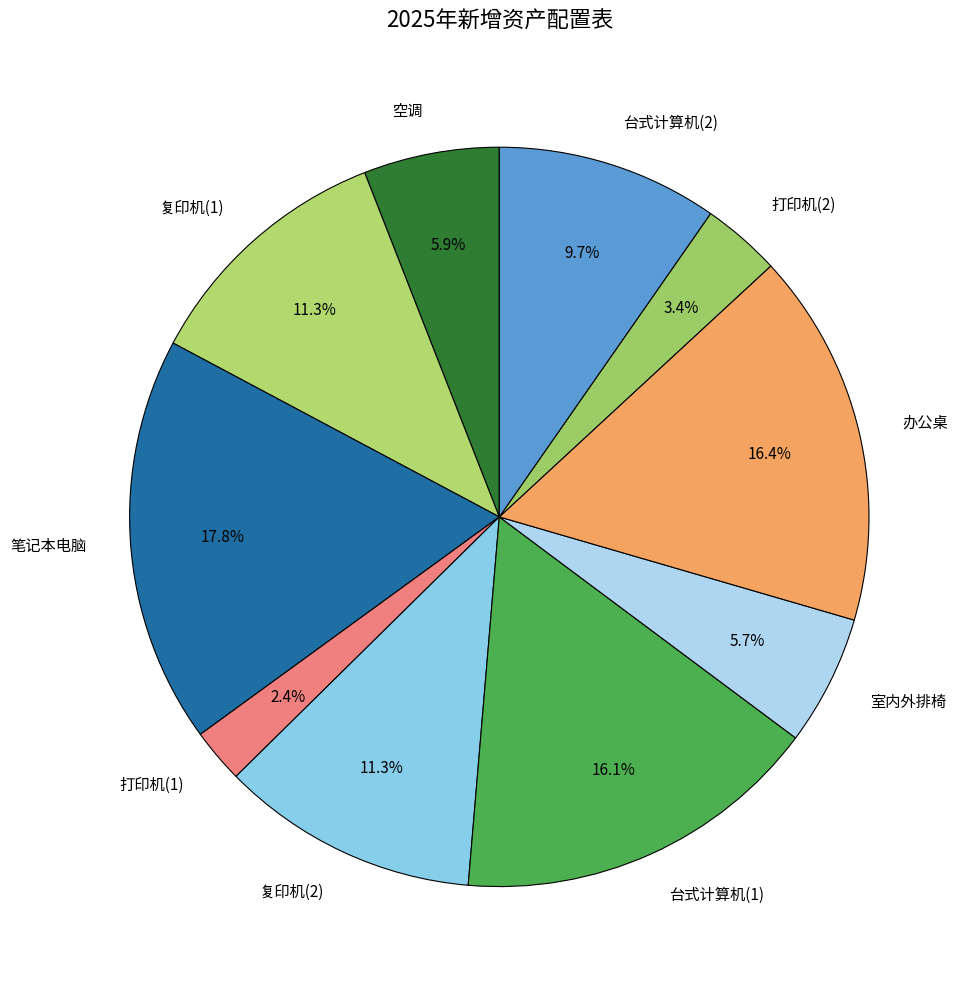

Does any single category account for the majority?

No